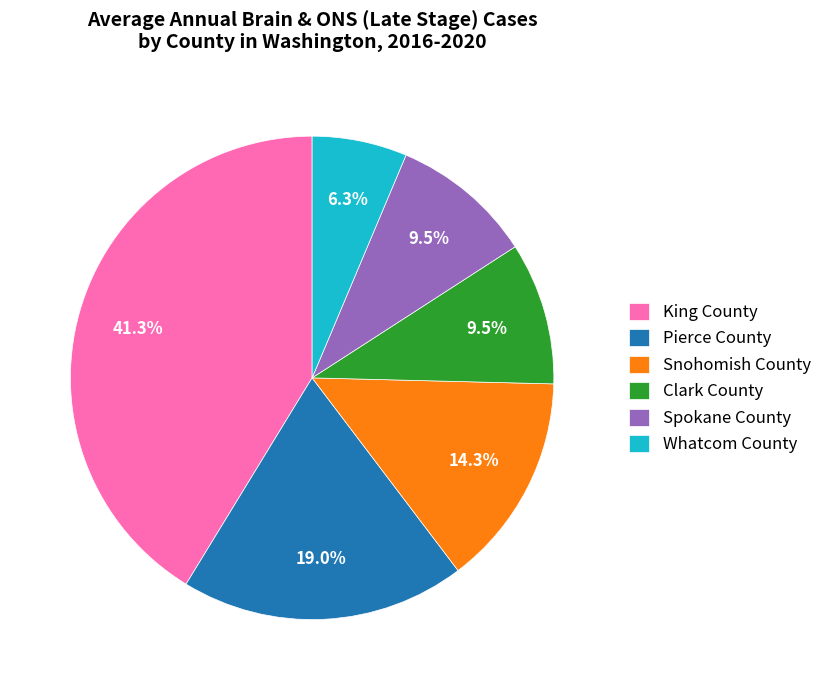

What is the ratio of the value at Whatcom County to the value at Pierce County?

0.3